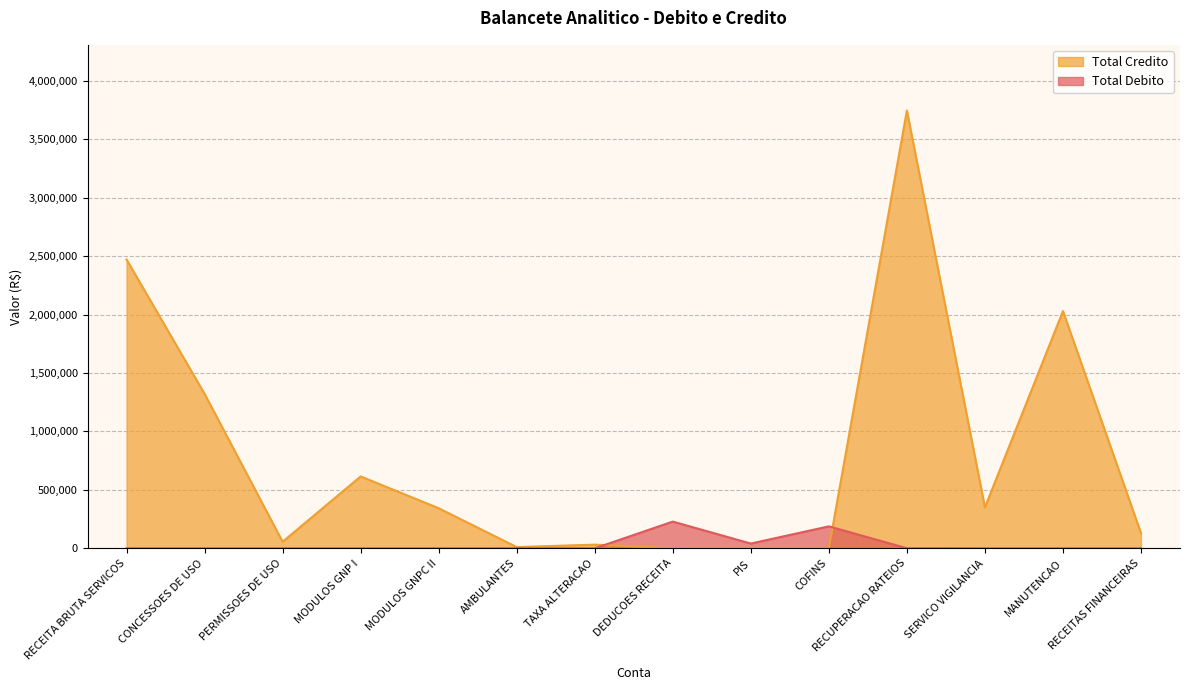

What is the label of the 3rd point from the left?

PERMISSOES DE USO